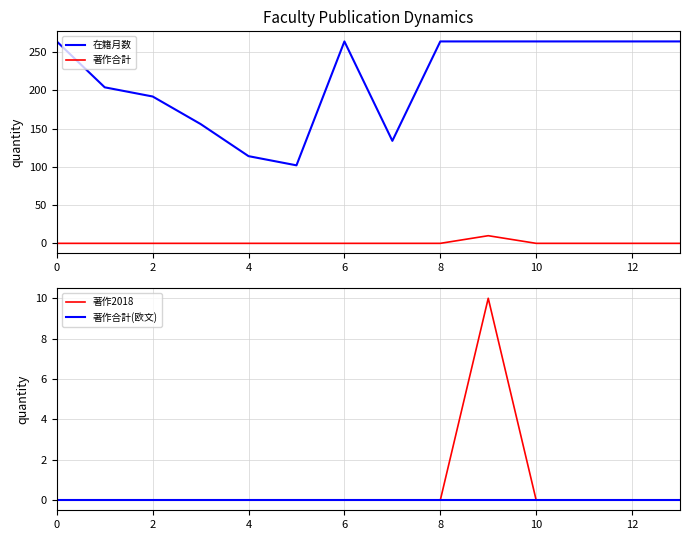

True or false: 著作合計 and 在籍月数 cross at least once.

False